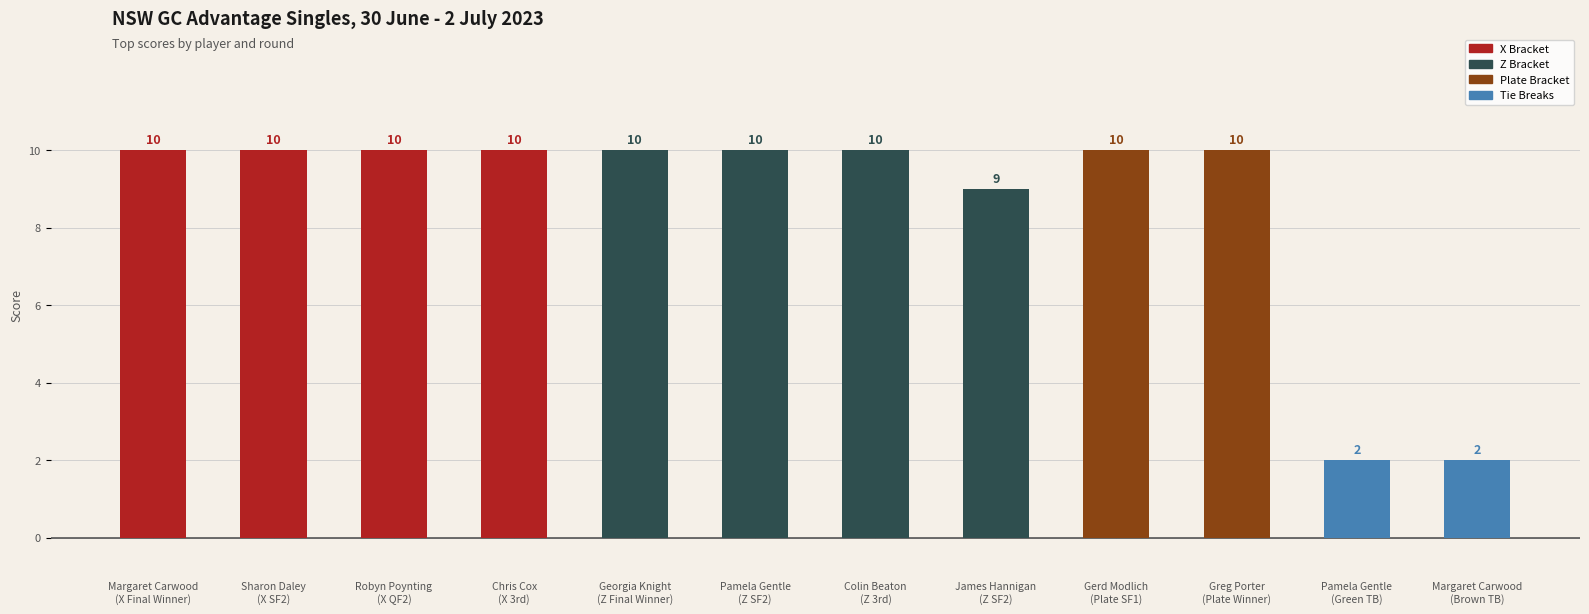

How many values are below 10?

3